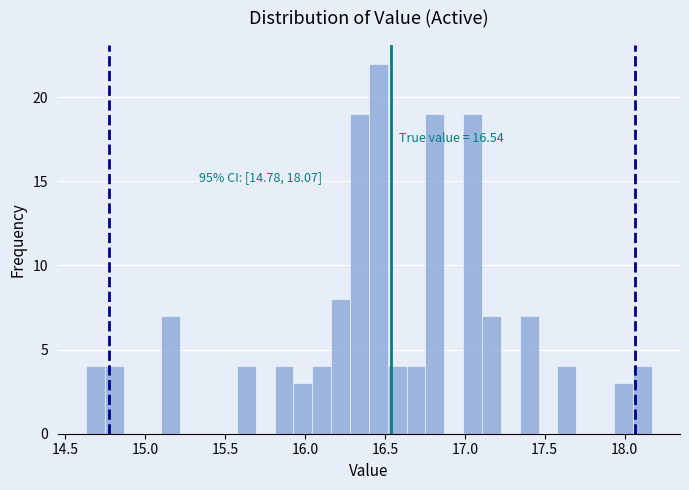

Around what value on the x-axis is the tallest bar? Give the approximate position of its centre, as read against the axis.

16.45